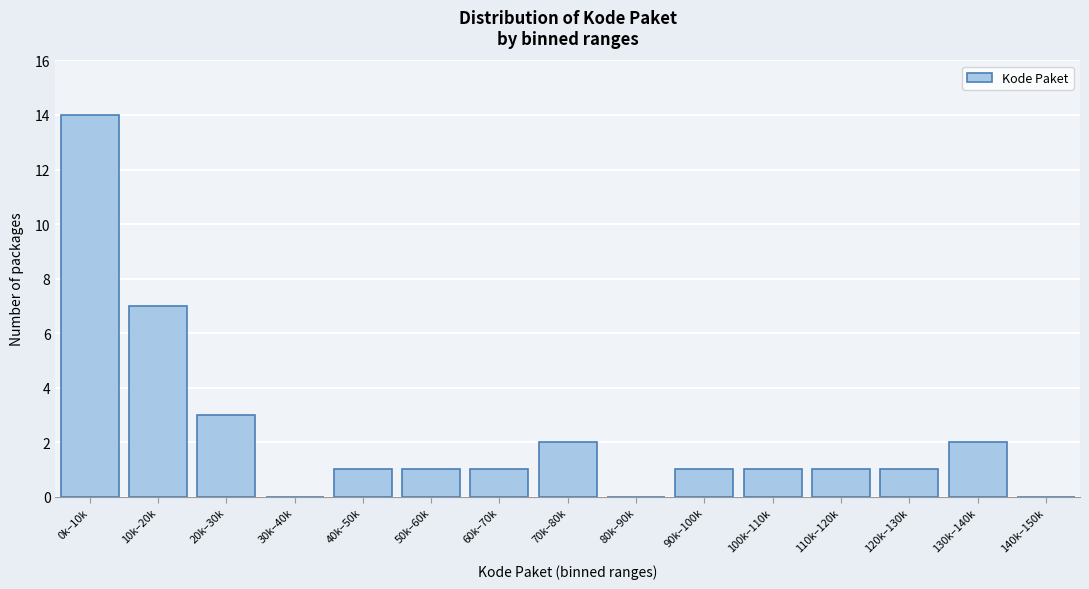

Reading right to left, what are all the values shown in this chart?

140k–150k=0	130k–140k=2	120k–130k=1	110k–120k=1	100k–110k=1	90k–100k=1	80k–90k=0	70k–80k=2	60k–70k=1	50k–60k=1	40k–50k=1	30k–40k=0	20k–30k=3	10k–20k=7	0k–10k=14